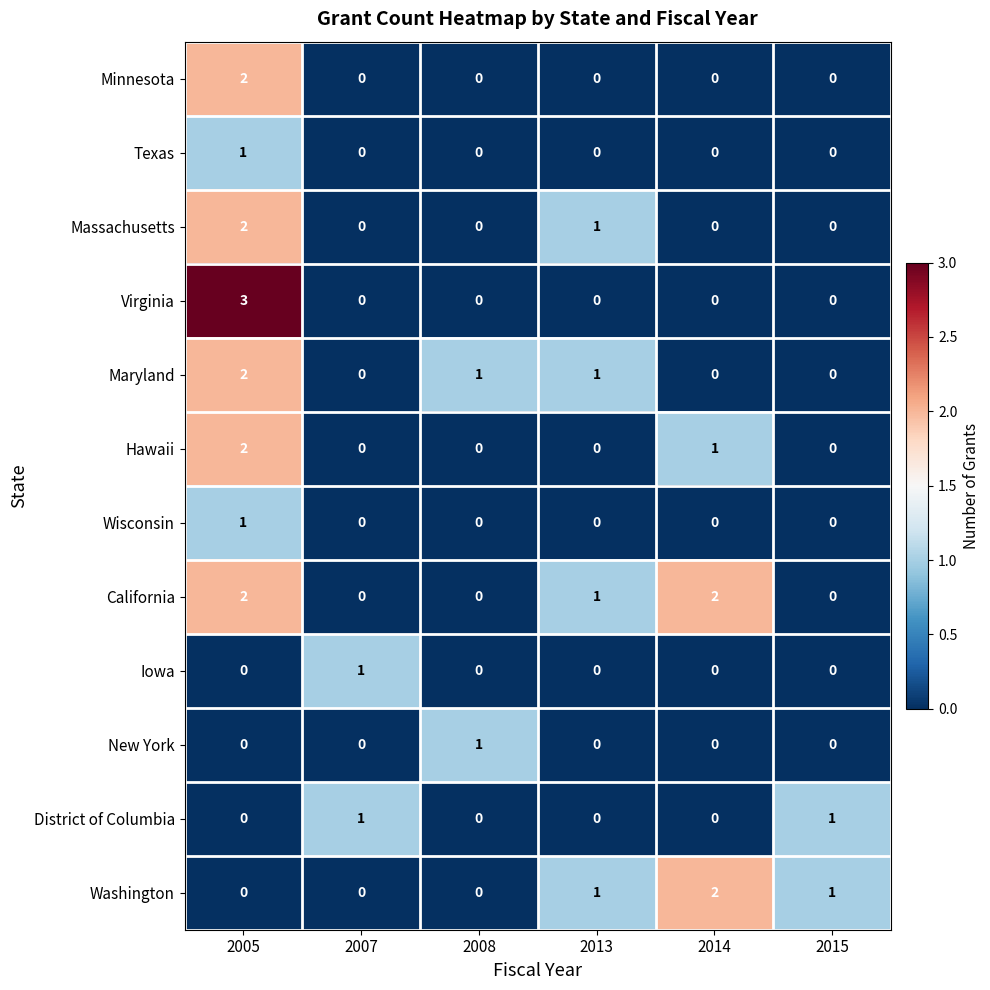

What is the maximum value for Virginia?

3